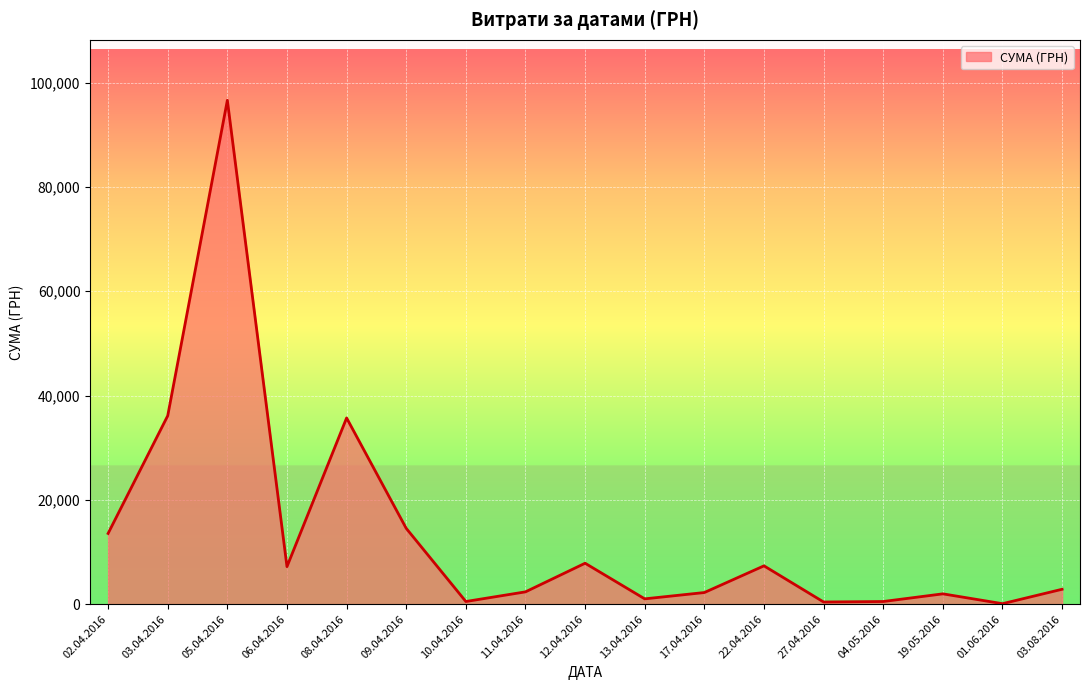

What is the difference between the maximum and minimum values?

96536.0